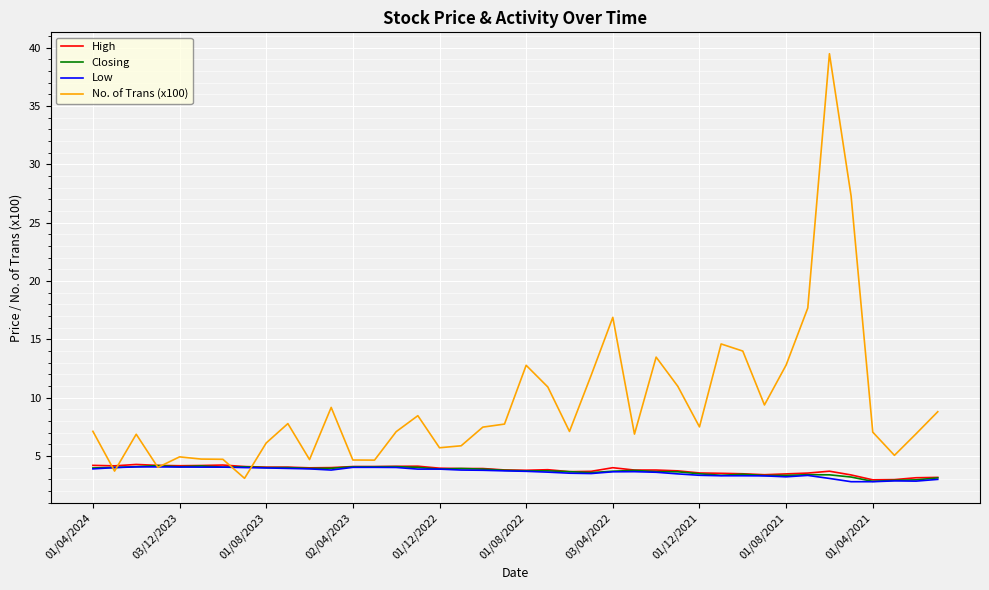

What is the minimum value shown in the chart?

2.8